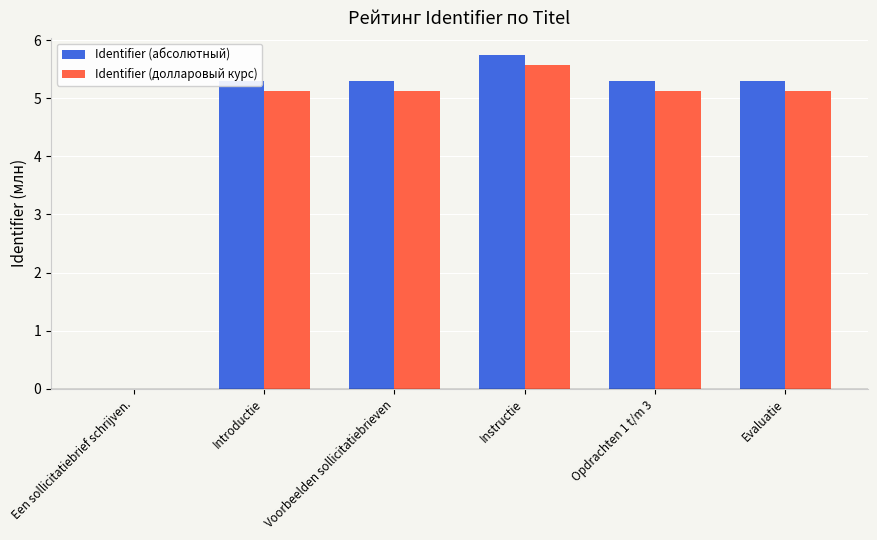

The Identifier (абсолютный) series shows 9.2 at Opdrachten 1 t/m 3. True or false?

False